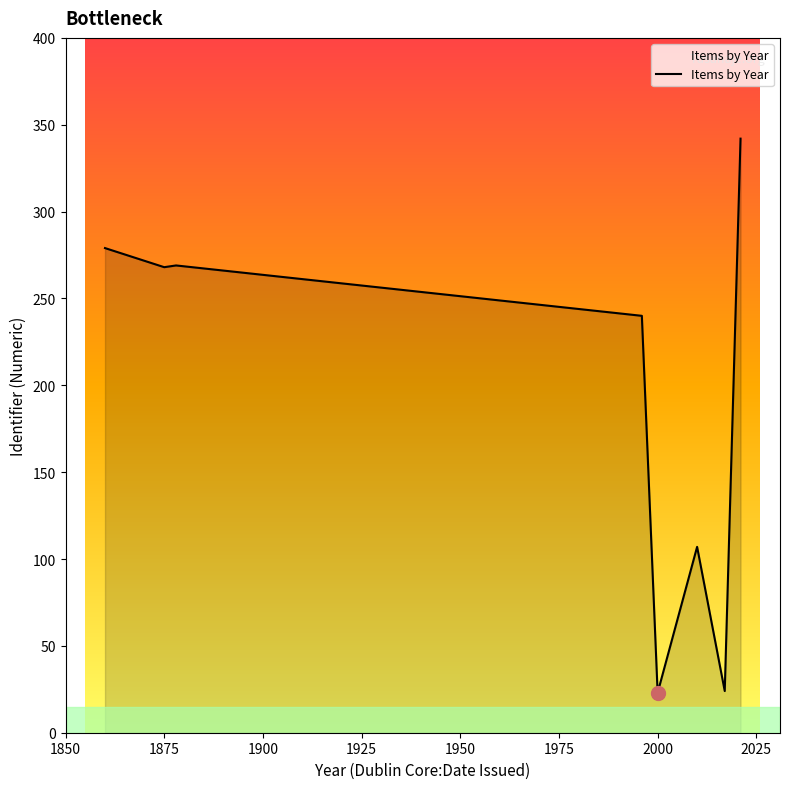

True or false: the data has more than 2 interior local peaks.

False